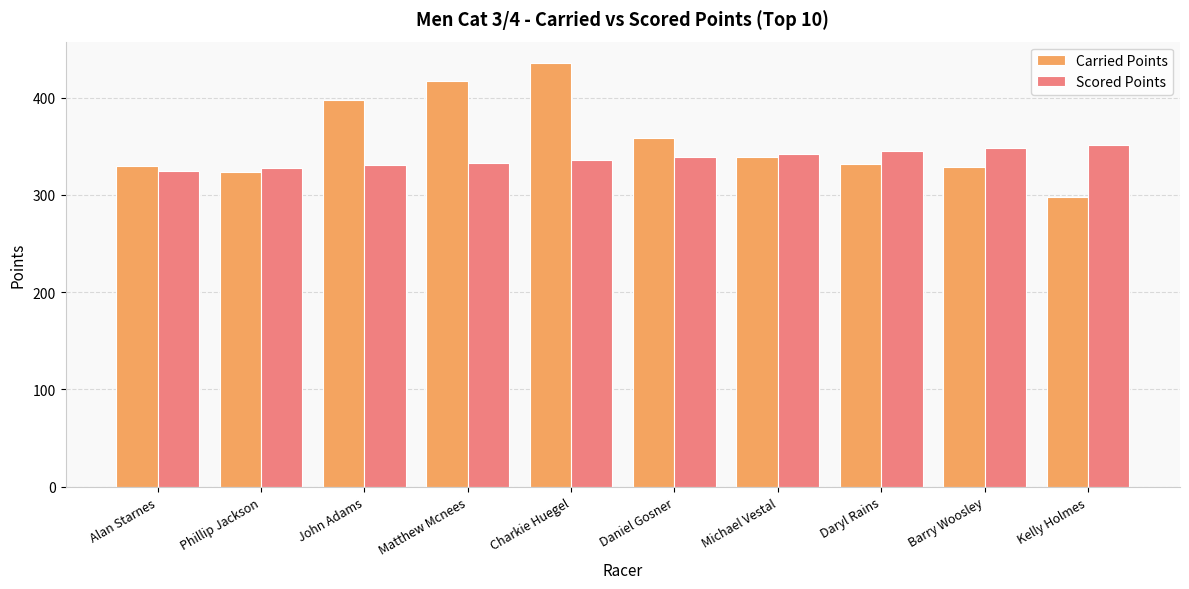

List the series in order of their peak value, lowest first.

Scored Points, Carried Points